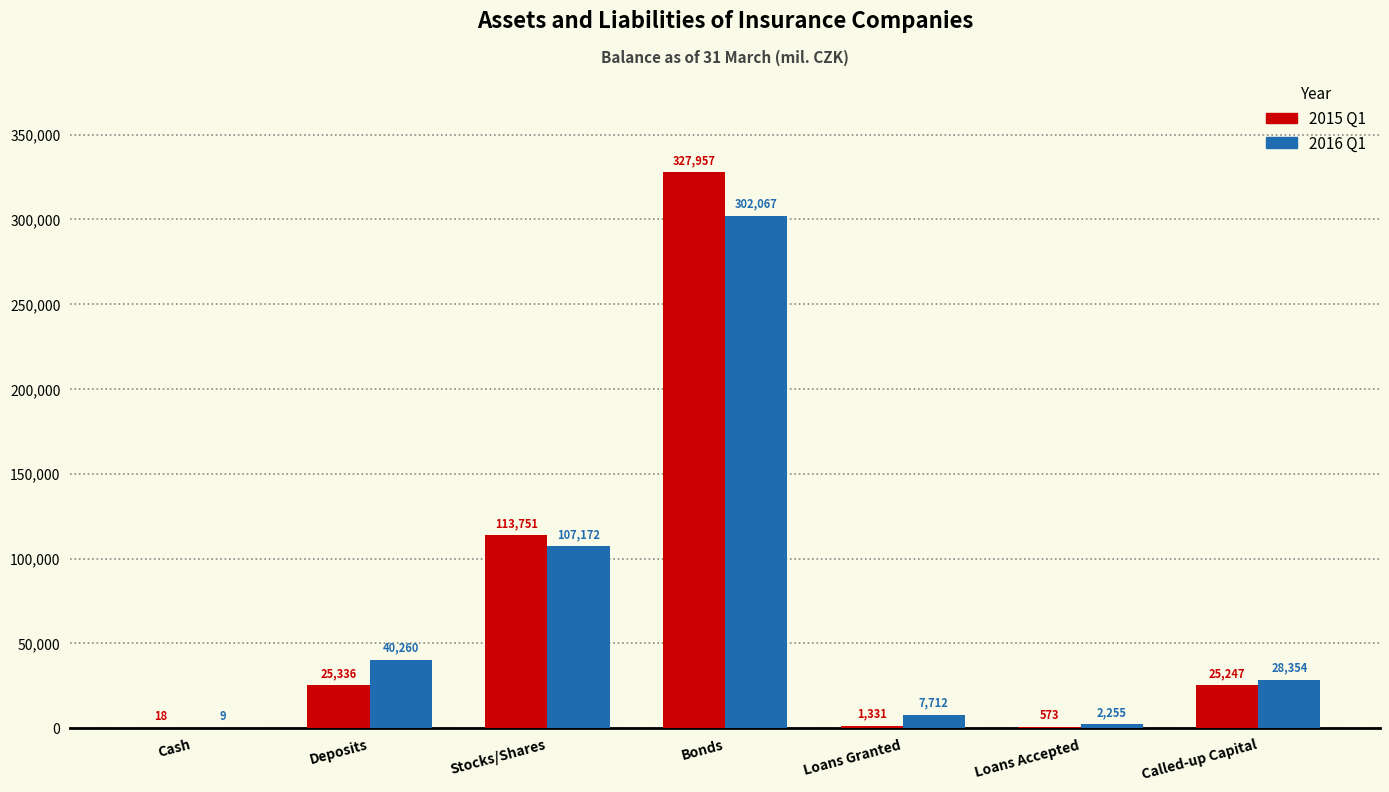

What is the maximum value shown in the chart?

327957